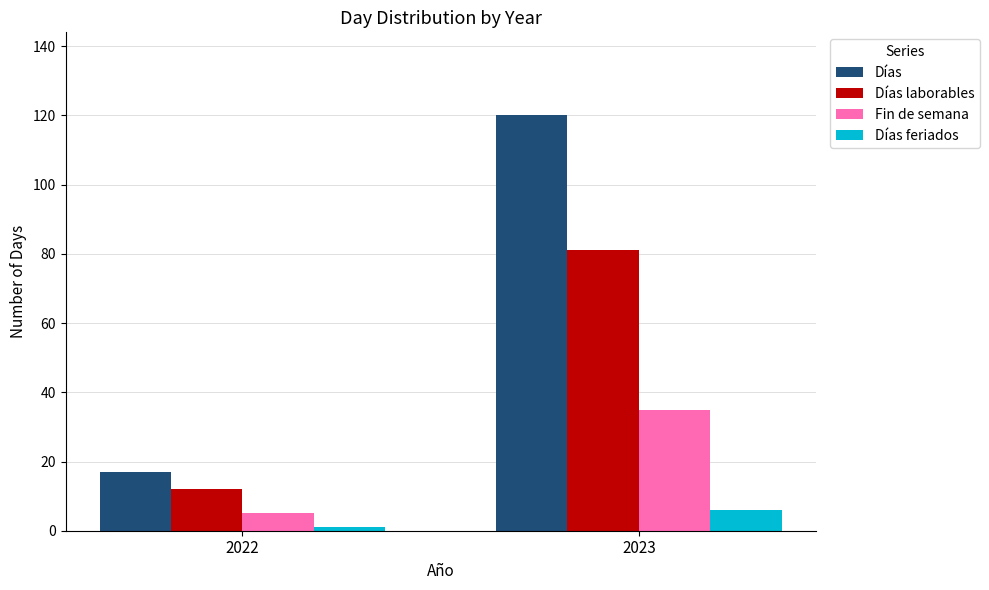

The value of Fin de semana at 2022 is 5. True or false?

True